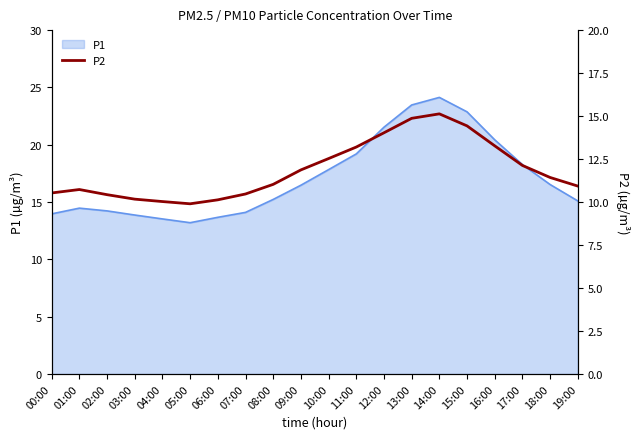

What is the minimum value for P1?

13.2